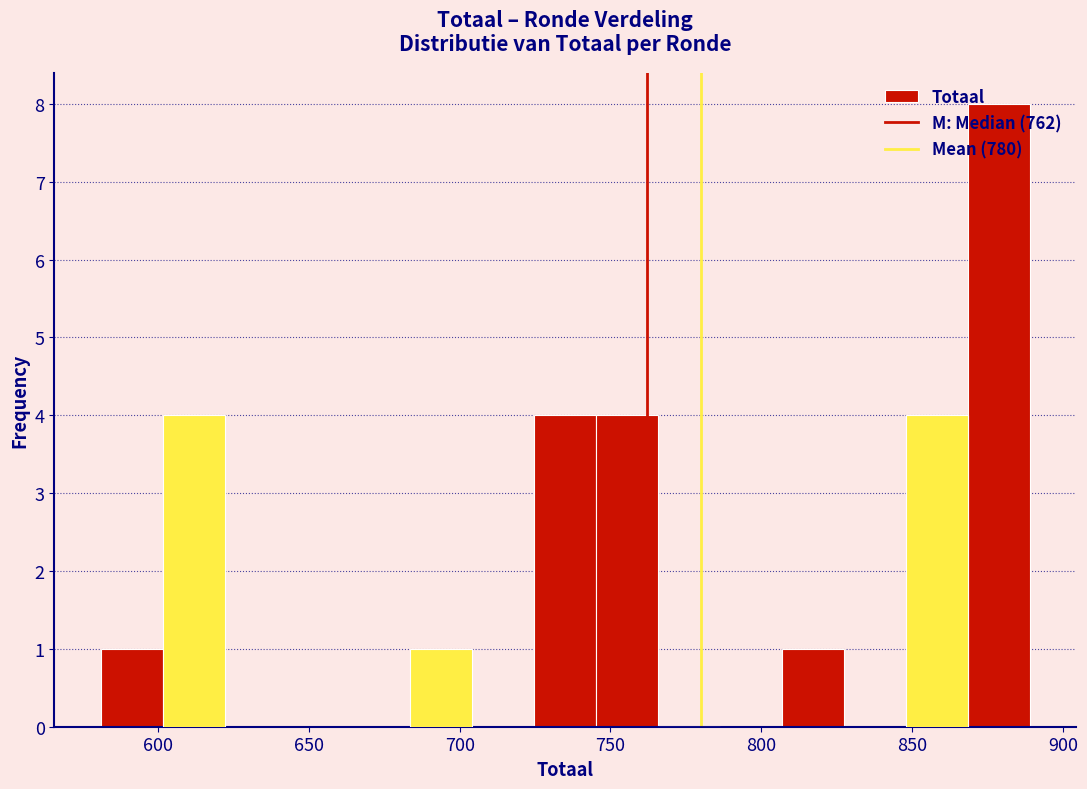

How tall is the bar that spans 600 to 620 on the x-axis? Neither the bar edges nor the heights are printed on the chart, so give them approximately, as read against the axes.

4